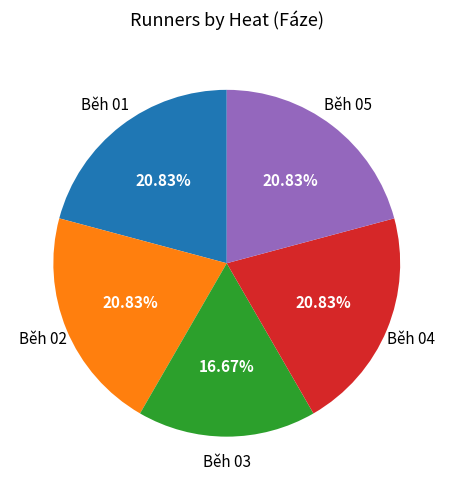

Which slice is the smallest?

Běh 03